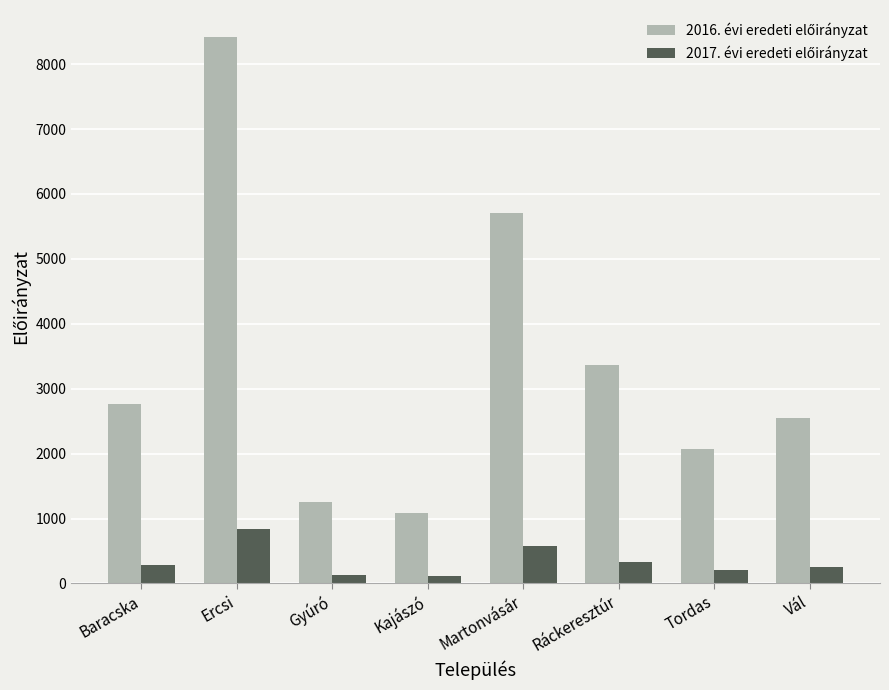

At which category is the sum across all series the highest?

Ercsi